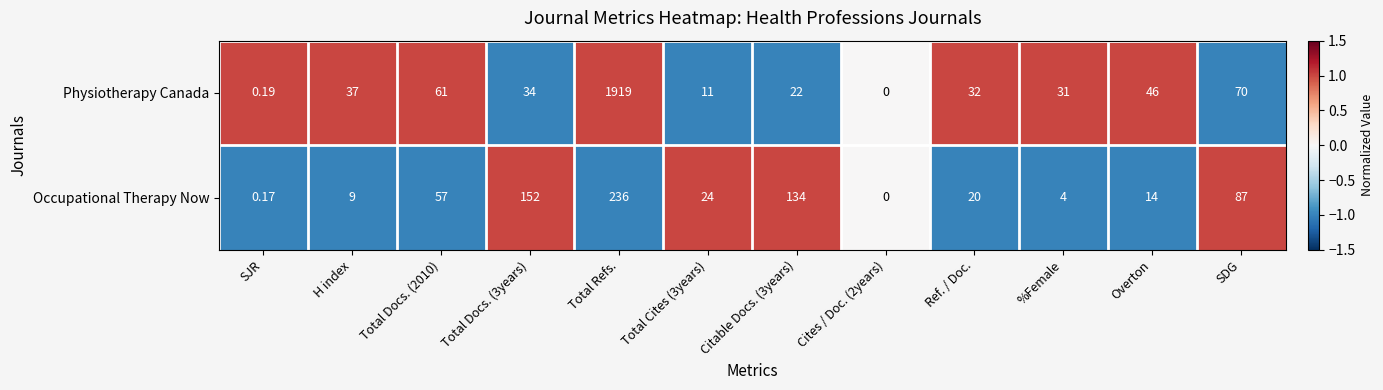

Which category has the highest value across all series?

Total Refs.